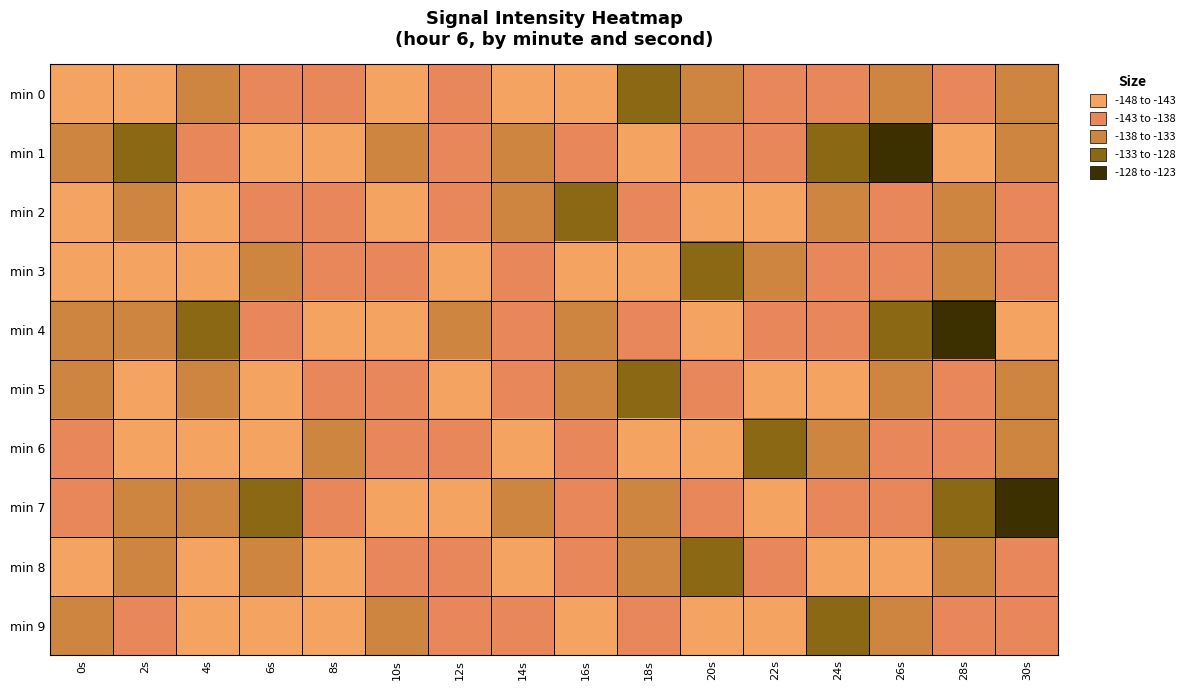

What is the maximum value shown in the chart?

-123.5